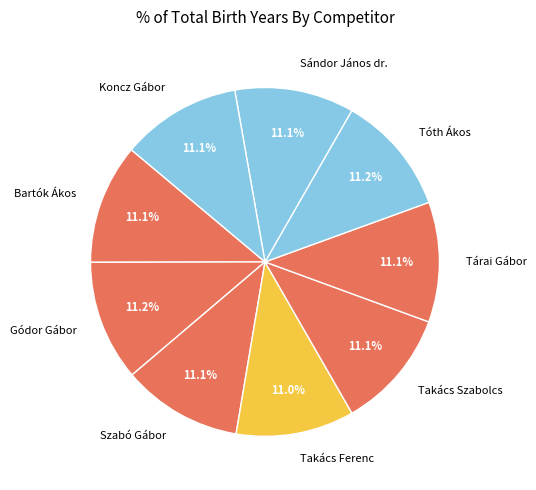

Is Tárai Gábor the majority of the pie?

No